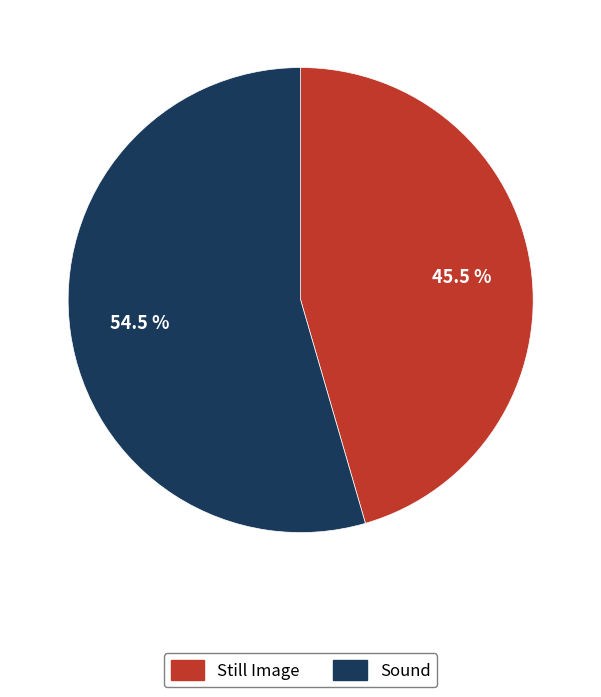

Is there a majority slice in this chart?

Yes